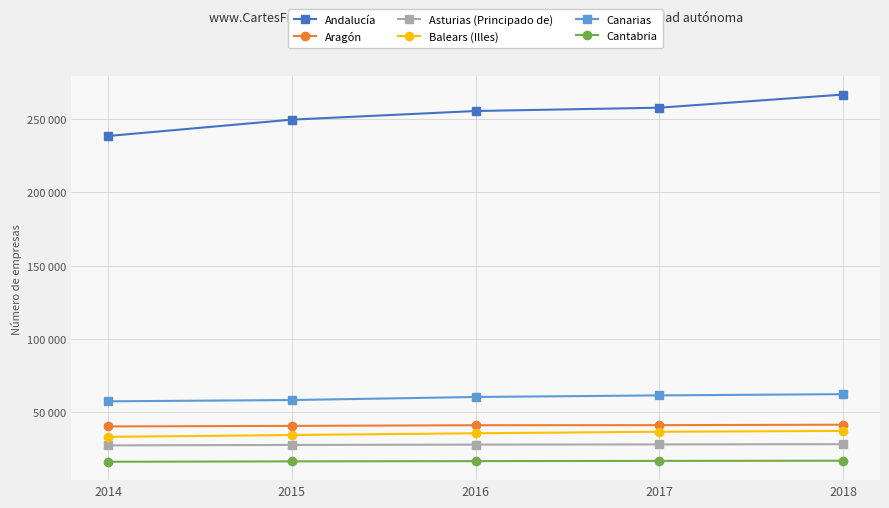

True or false: Aragón has more than 1 interior local peaks.

False